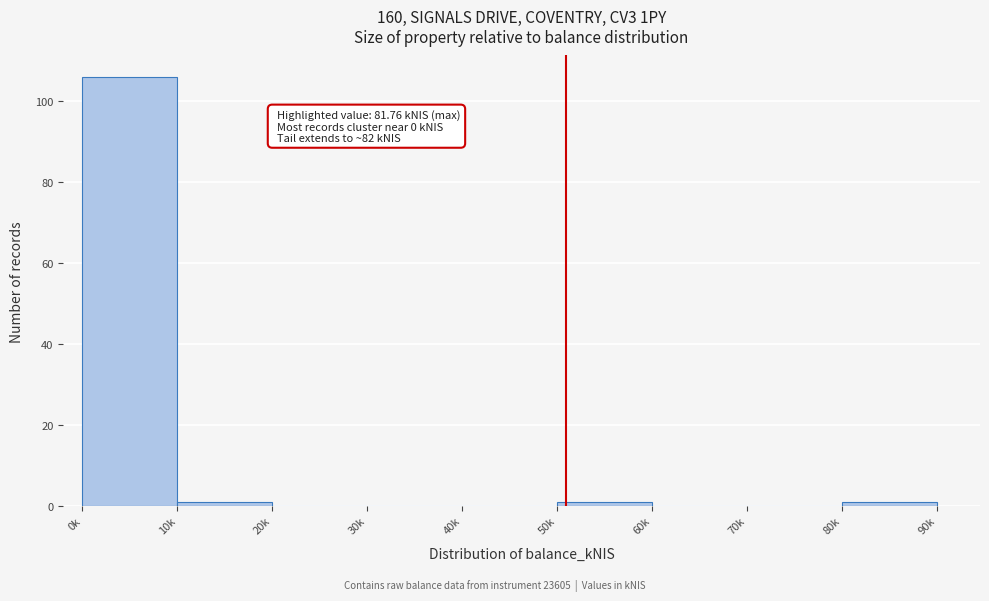

Reading left to right, transcribe all the data shown in this chart.

0k=106	10k=1	20k=0	30k=0	40k=0	50k=1	60k=0	70k=0	80k=1